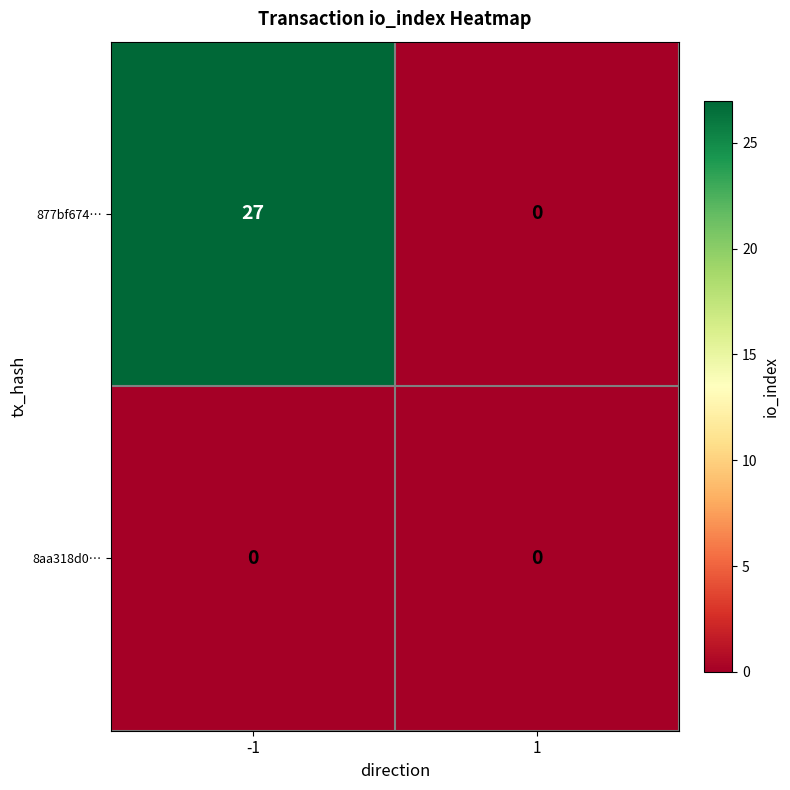

Which series has the largest total across all categories?

877bf674…